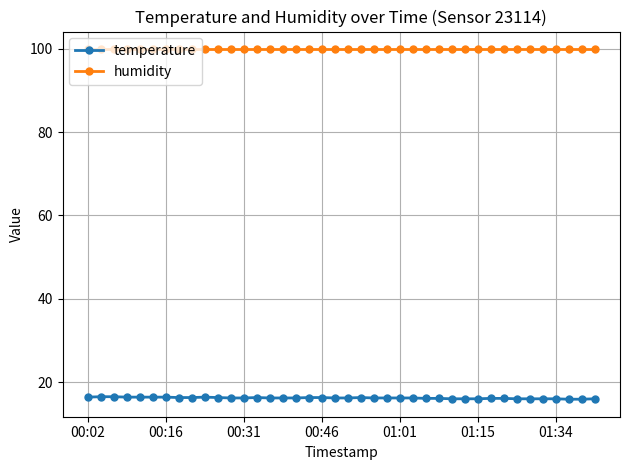

Rank the series by their maximum value, from highest to lowest.

humidity, temperature